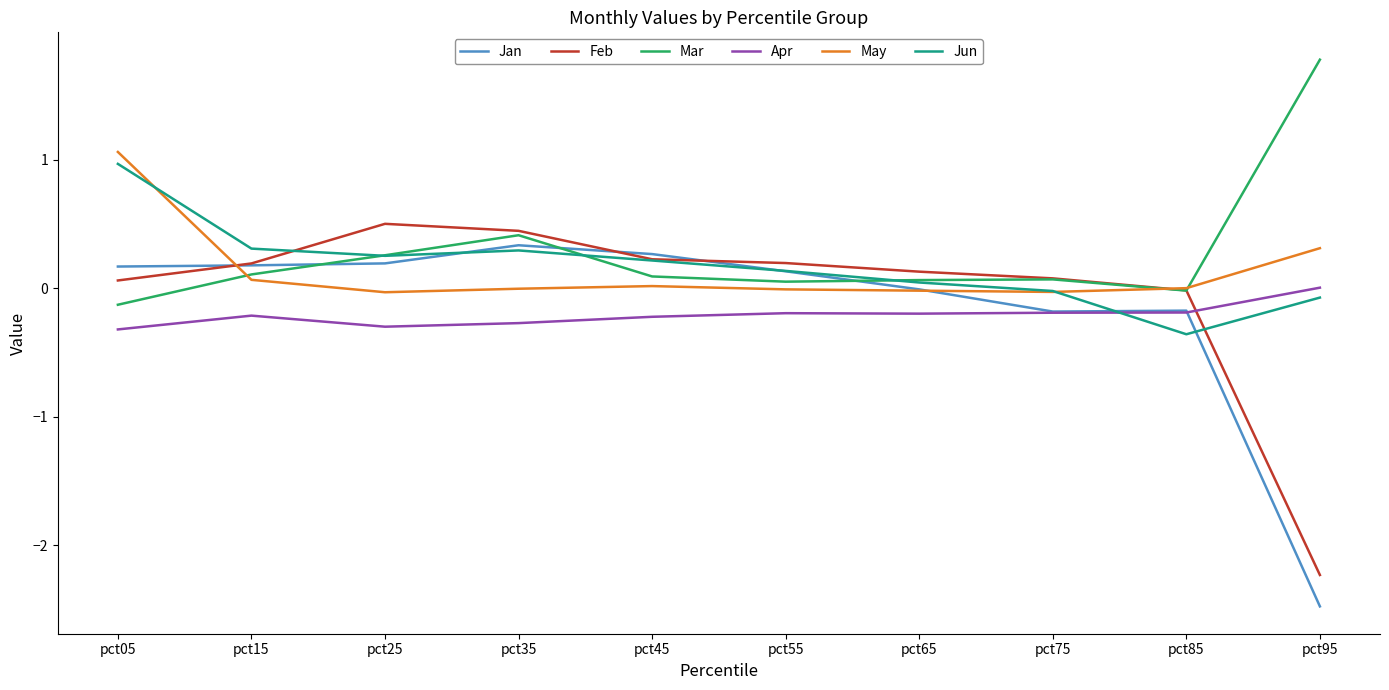

Which series has the largest range (max minus min)?

Jan